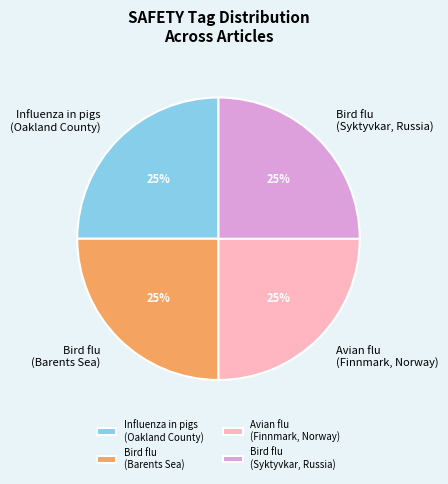

Is there a majority slice in this chart?

No